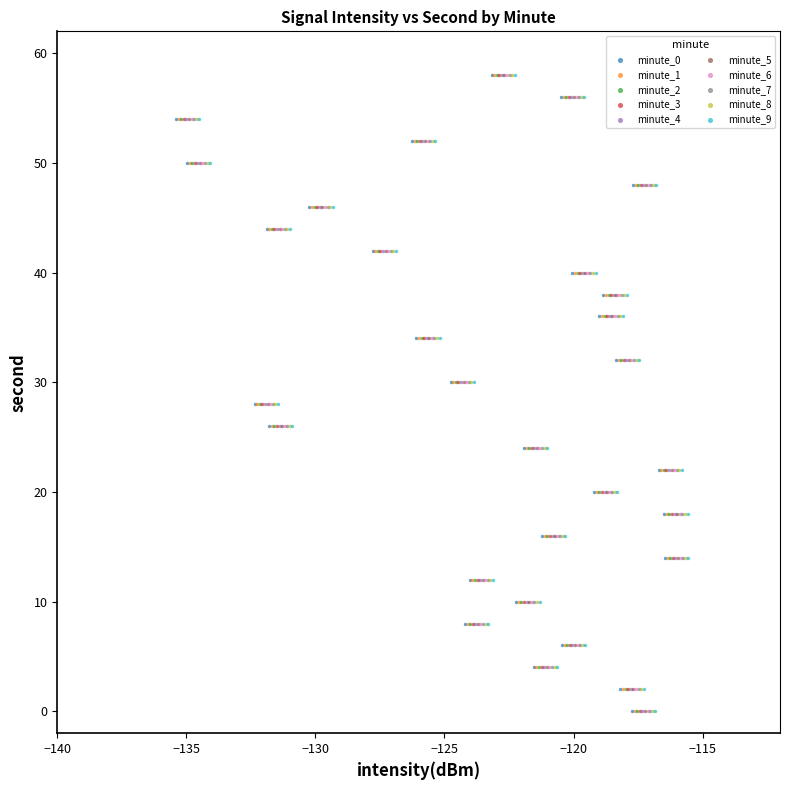

What are all the series names shown in the legend?

minute_0, minute_1, minute_2, minute_3, minute_4, minute_5, minute_6, minute_7, minute_8, minute_9